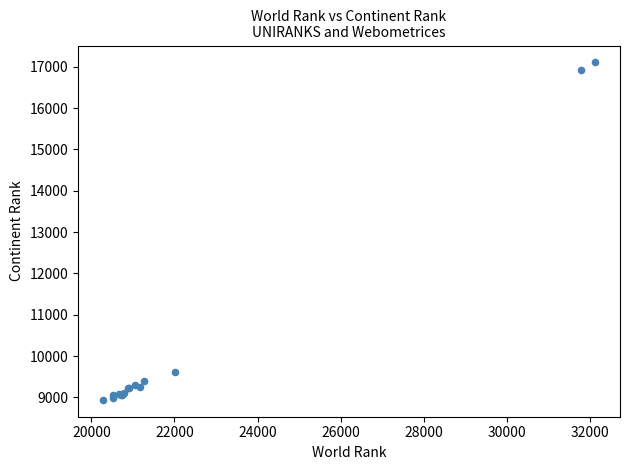

What Y value in the scatter plot is closest to 13022?

9622